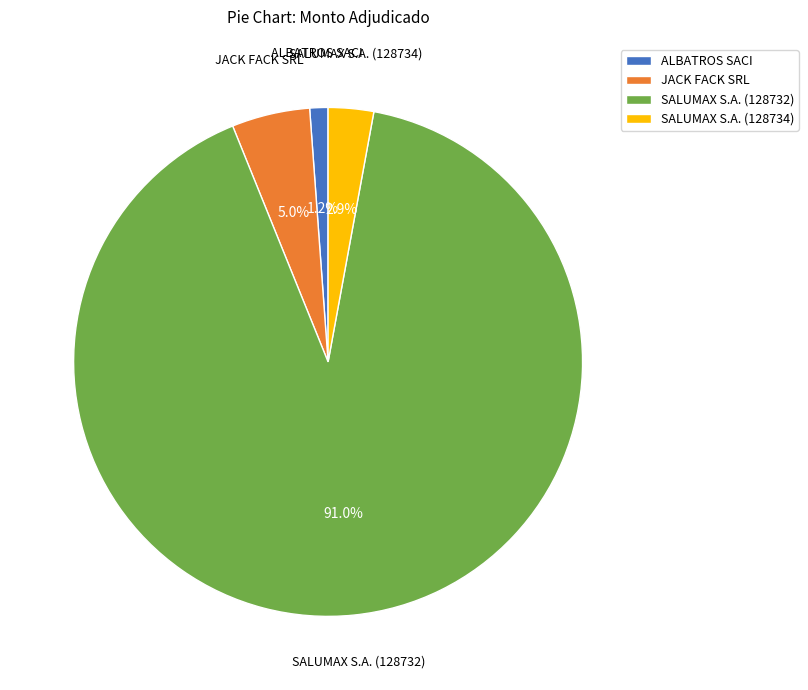

To the nearest percent, what percentage of the pie is SALUMAX S.A. (128734)?

3%